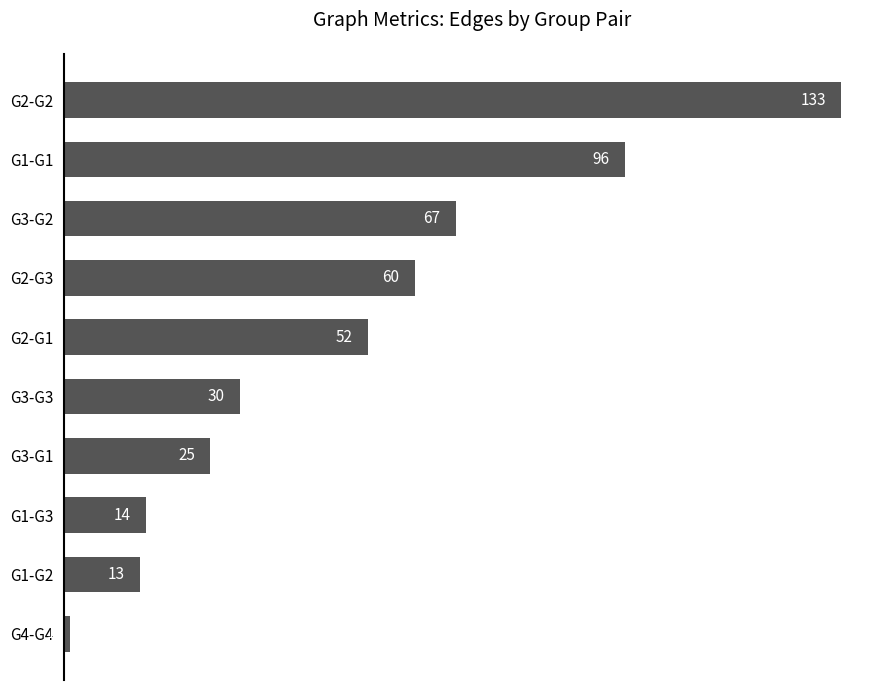

What is the smallest value displayed?

1